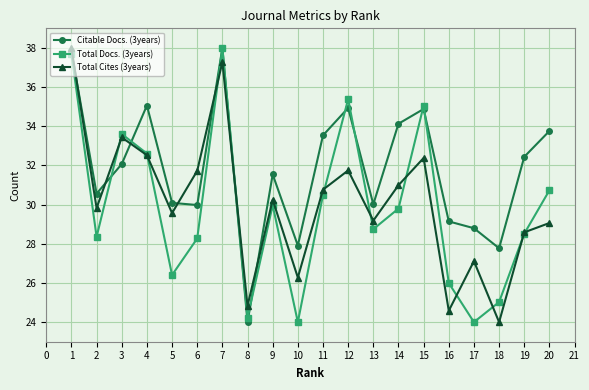

What is the minimum value for Total Cites (3years)?

24.0